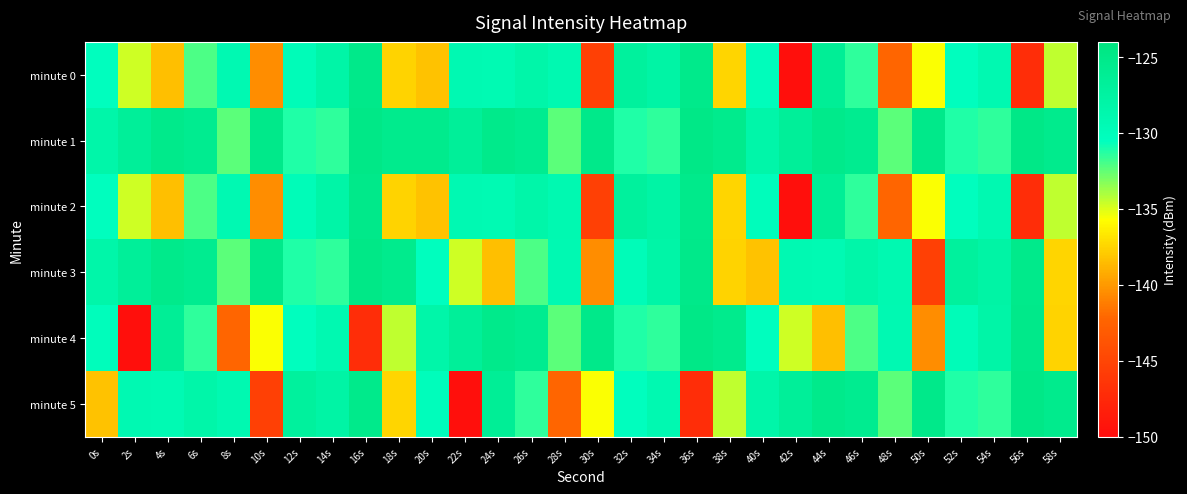

Reading left to right, transcribe all the data shown in this chart.

minute 0: 0s=-130.4	2s=-134.7	4s=-138.4	6s=-132.0	8s=-129.2	10s=-140.5	12s=-129.9	14s=-128.1	16s=-125.2	18s=-137.6	20s=-138.2	22s=-129.2	24s=-129.3	26s=-128.4	28s=-129.2	30s=-145.5	32s=-127.1	34s=-127.9	36s=-125.2	38s=-137.4	40s=-130.1	42s=-149.8	44s=-126.4	46s=-131.5	48s=-142.2	50s=-135.6	52s=-130.5	54s=-129.1	56s=-147.1	58s=-134.4
minute 1: 0s=-128.3	2s=-126.7	4s=-125.2	6s=-125.8	8s=-132.4	10s=-125.1	12s=-131.1	14s=-131.4	16s=-124.9	18s=-125.5	20s=-125.5	22s=-126.7	24s=-125.2	26s=-125.8	28s=-132.4	30s=-125.1	32s=-131.1	34s=-131.4	36s=-124.9	38s=-125.5	40s=-128.3	42s=-126.7	44s=-125.2	46s=-125.8	48s=-132.4	50s=-125.1	52s=-131.1	54s=-131.4	56s=-124.9	58s=-125.5
minute 2: 0s=-130.4	2s=-134.7	4s=-138.4	6s=-132.0	8s=-129.2	10s=-140.5	12s=-129.9	14s=-128.1	16s=-125.2	18s=-137.6	20s=-138.2	22s=-129.2	24s=-129.3	26s=-128.4	28s=-129.2	30s=-145.5	32s=-127.1	34s=-127.9	36s=-125.2	38s=-137.4	40s=-130.1	42s=-149.8	44s=-126.4	46s=-131.5	48s=-142.2	50s=-135.6	52s=-130.5	54s=-129.1	56s=-147.1	58s=-134.4
minute 3: 0s=-128.3	2s=-126.7	4s=-125.2	6s=-125.8	8s=-132.4	10s=-125.1	12s=-131.1	14s=-131.4	16s=-124.9	18s=-125.5	20s=-130.4	22s=-134.7	24s=-138.4	26s=-132.0	28s=-129.2	30s=-140.5	32s=-129.9	34s=-128.1	36s=-125.2	38s=-137.6	40s=-138.2	42s=-129.2	44s=-129.3	46s=-128.4	48s=-129.2	50s=-145.5	52s=-127.1	54s=-127.9	56s=-125.2	58s=-137.4
minute 4: 0s=-130.1	2s=-149.8	4s=-126.4	6s=-131.5	8s=-142.2	10s=-135.6	12s=-130.5	14s=-129.1	16s=-147.1	18s=-134.4	20s=-128.3	22s=-126.7	24s=-125.2	26s=-125.8	28s=-132.4	30s=-125.1	32s=-131.1	34s=-131.4	36s=-124.9	38s=-125.5	40s=-130.4	42s=-134.7	44s=-138.4	46s=-132.0	48s=-129.2	50s=-140.5	52s=-129.9	54s=-128.1	56s=-125.2	58s=-137.6
minute 5: 0s=-138.2	2s=-129.2	4s=-129.3	6s=-128.4	8s=-129.2	10s=-145.5	12s=-127.1	14s=-127.9	16s=-125.2	18s=-137.4	20s=-130.1	22s=-149.8	24s=-126.4	26s=-131.5	28s=-142.2	30s=-135.6	32s=-130.5	34s=-129.1	36s=-147.1	38s=-134.4	40s=-128.3	42s=-126.7	44s=-125.2	46s=-125.8	48s=-132.4	50s=-125.1	52s=-131.1	54s=-131.4	56s=-124.9	58s=-125.5